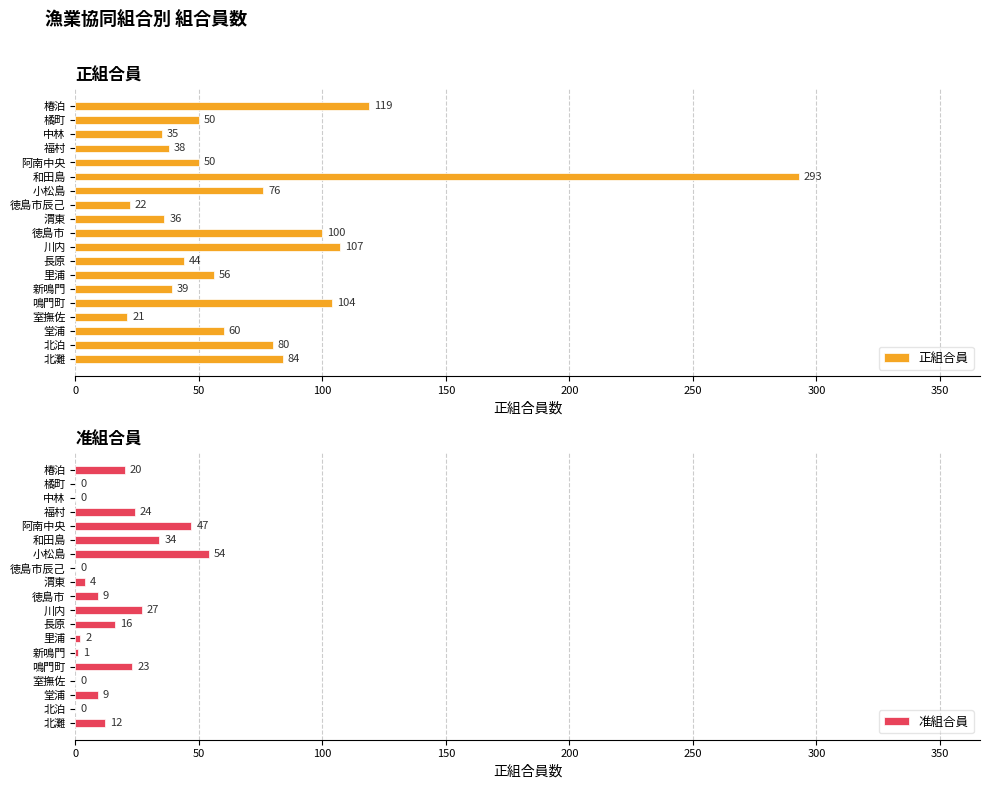

How many data points in 准組合員 are less than 9?

8